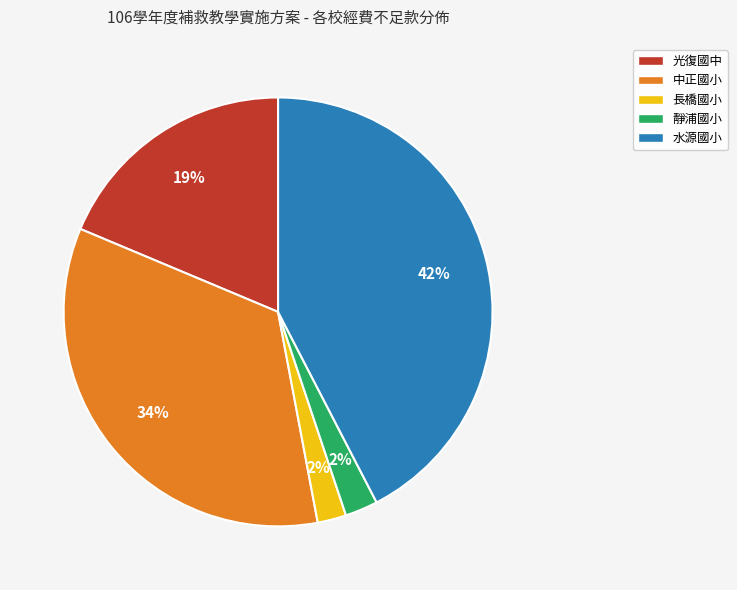

How many slices are in this pie chart?

5